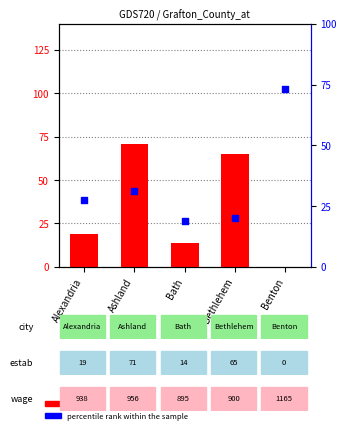

Is the value of percentile rank within the sample at Alexandria greater than the value of count at Benton?

Yes